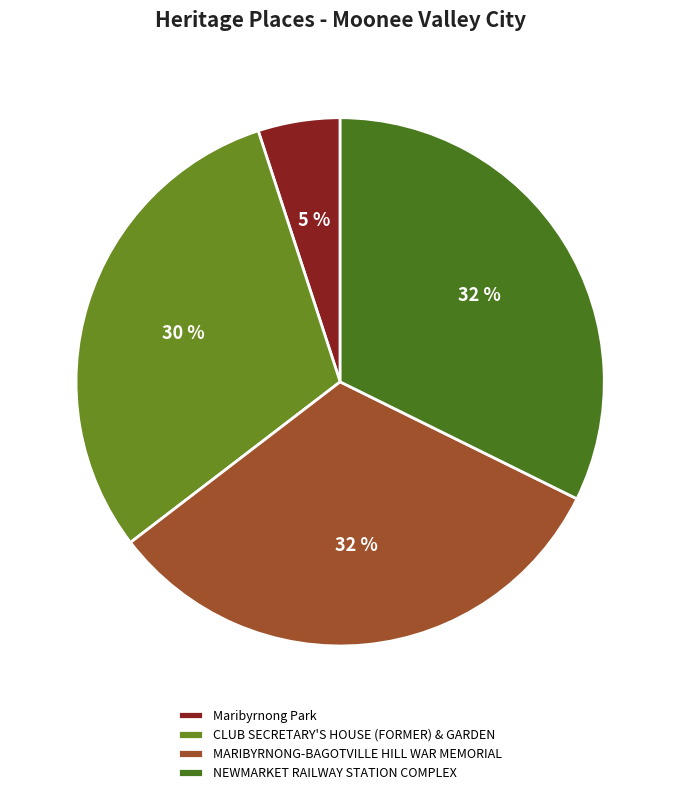

To the nearest percent, what percentage of the pie is CLUB SECRETARY'S HOUSE (FORMER) & GARDEN?

30%